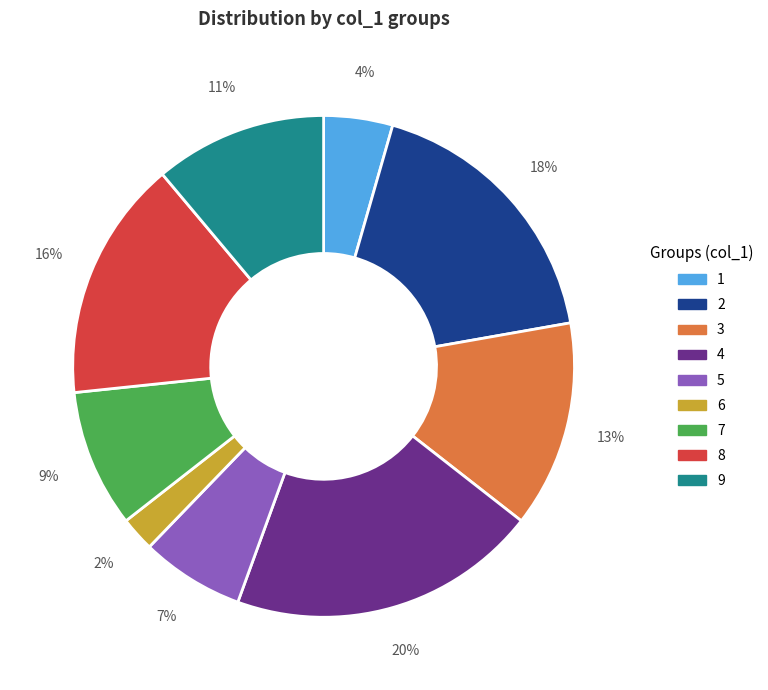

Do 6 and 4 together represent more than half of the pie?

No